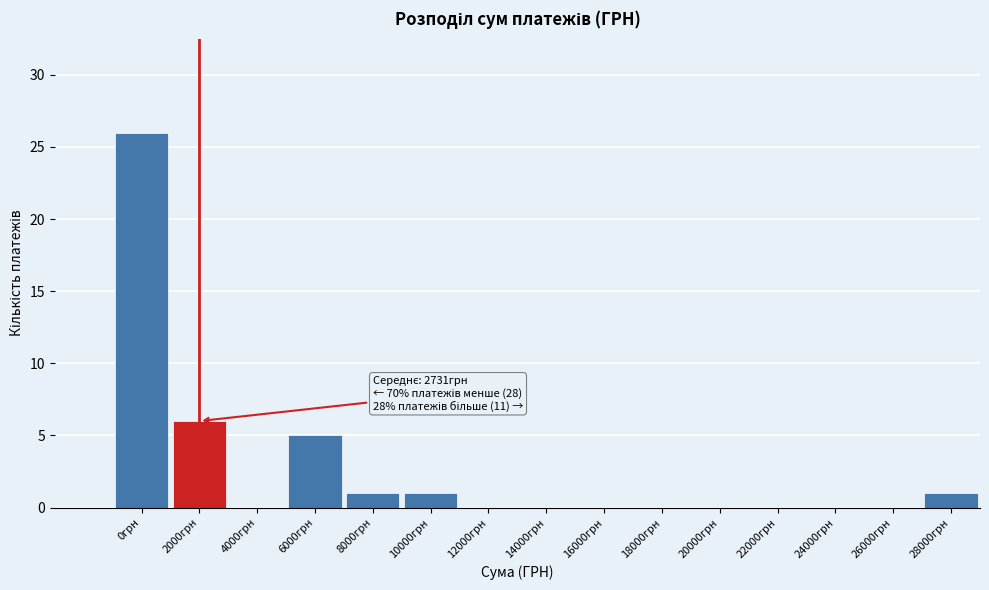

Reading left to right, extract all data points from this chart.

0грн=26	2000грн=6	4000грн=0	6000грн=5	8000грн=1	10000грн=1	12000грн=0	14000грн=0	16000грн=0	18000грн=0	20000грн=0	22000грн=0	24000грн=0	26000грн=0	28000грн=1